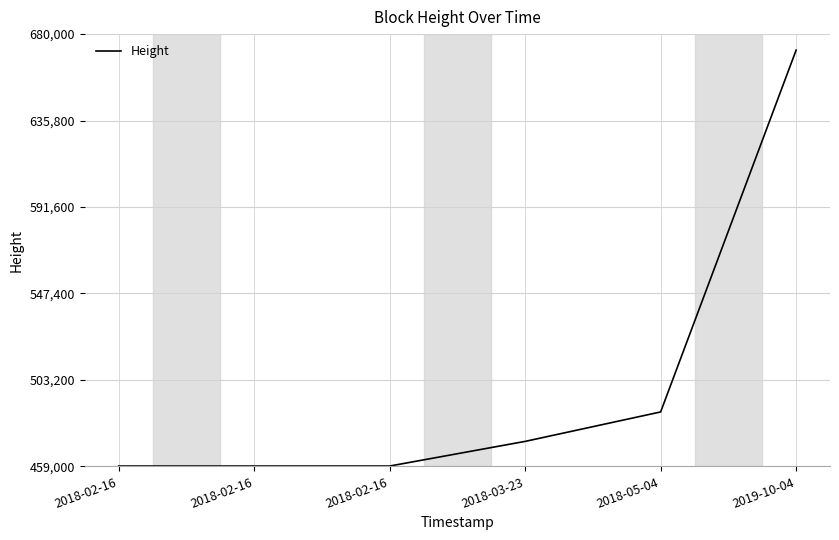

Where does the data first go above 471765?

2018-05-04